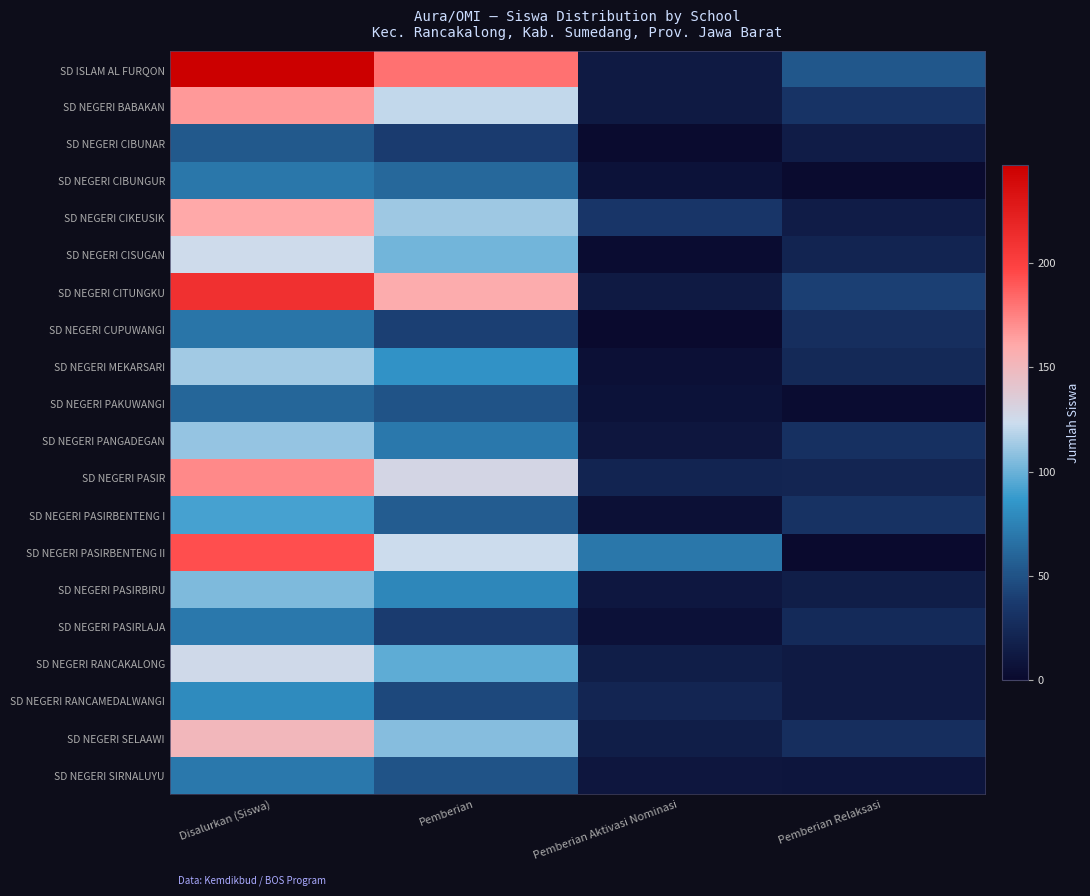

List the series in order of their peak value, highest first.

SD ISLAM AL FURQON, SD NEGERI CITUNGKU, SD NEGERI PASIRBENTENG II, SD NEGERI PASIR, SD NEGERI BABAKAN, SD NEGERI CIKEUSIK, SD NEGERI SELAAWI, SD NEGERI RANCAKALONG, SD NEGERI CISUGAN, SD NEGERI MEKARSARI, SD NEGERI PANGADEGAN, SD NEGERI PASIRBIRU, SD NEGERI PASIRBENTENG I, SD NEGERI RANCAMEDALWANGI, SD NEGERI PASIRLAJA, SD NEGERI SIRNALUYU, SD NEGERI CIBUNGUR, SD NEGERI CUPUWANGI, SD NEGERI PAKUWANGI, SD NEGERI CIBUNAR